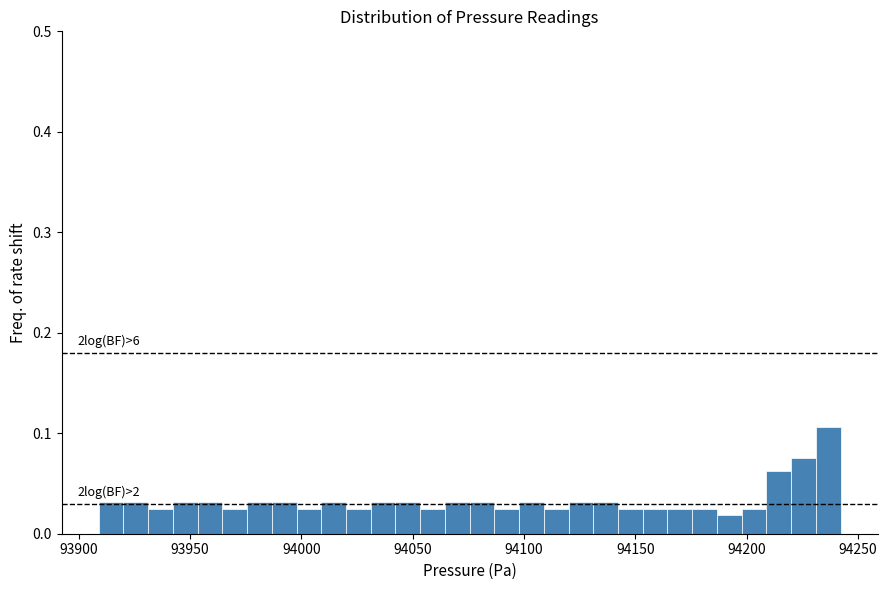

Around what value on the x-axis is the tallest bar? Give the approximate position of its centre, as read against the axis.

94235